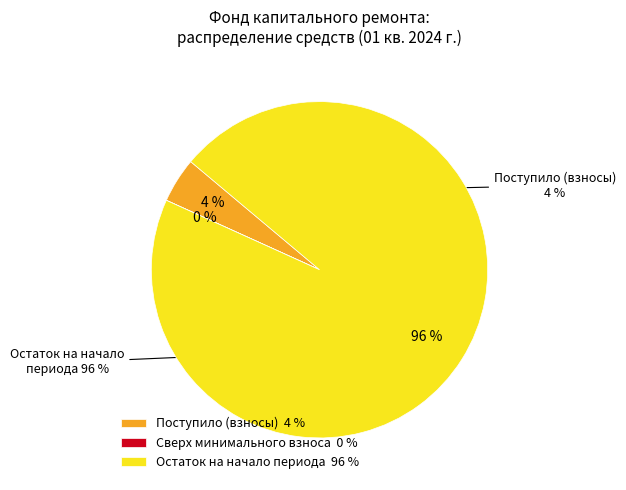

Which category has the smallest portion of the pie?

сверх минимального размера взноса